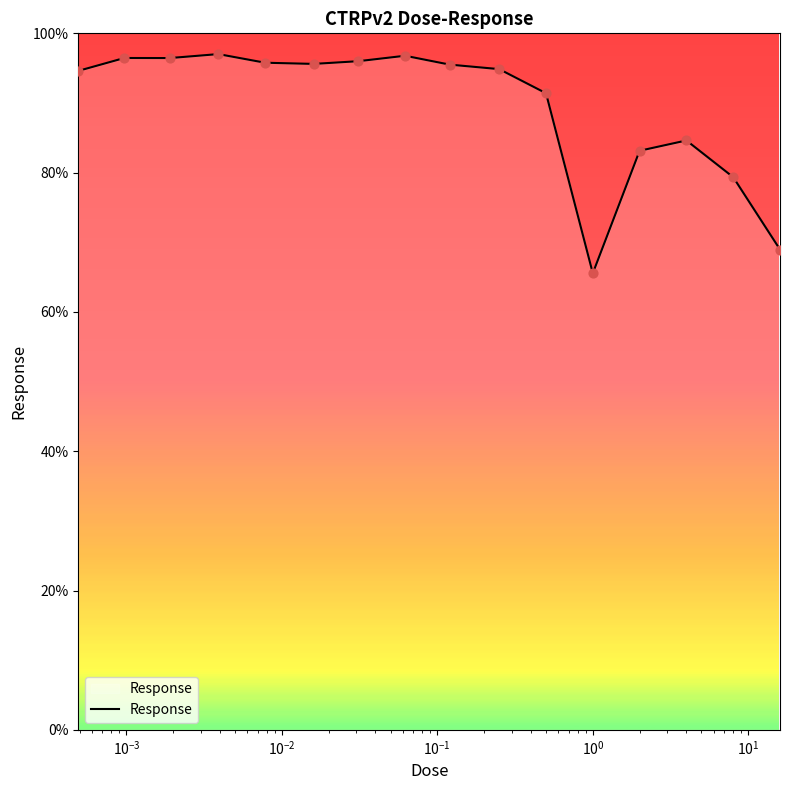

What is the greatest value displayed?

97.0